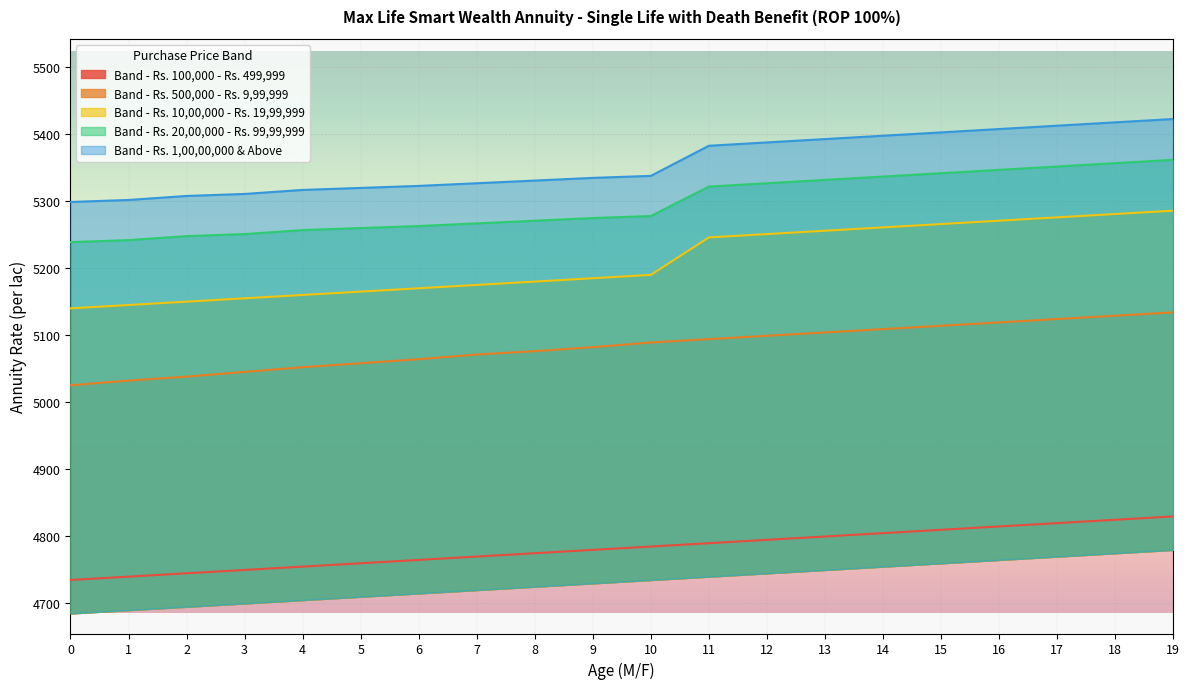

Reading left to right, list all the values displayed in this chart.

Band - Rs. 100,000 - Rs. 499,999: 0=4734	1=4739	2=4744	3=4749	4=4754	5=4759	6=4764	7=4769	8=4774	9=4779	10=4784	11=4789	12=4794	13=4799	14=4804	15=4809	16=4814	17=4819	18=4824	19=4829
Band - Rs. 500,000 - Rs. 9,99,999: 0=5025	1=5032	2=5038	3=5045	4=5052	5=5058	6=5064	7=5071	8=5076	9=5082	10=5089	11=5094	12=5099	13=5104	14=5109	15=5114	16=5119	17=5124	18=5129	19=5134
Band - Rs. 10,00,000 - Rs. 19,99,999: 0=5140	1=5145	2=5150	3=5155	4=5160	5=5165	6=5170	7=5175	8=5180	9=5185	10=5190	11=5246	12=5251	13=5256	14=5261	15=5266	16=5271	17=5276	18=5281	19=5286
Band - Rs. 20,00,000 - Rs. 99,99,999: 0=5239	1=5242	2=5248	3=5251	4=5257	5=5260	6=5263	7=5267	8=5271	9=5275	10=5278	11=5322	12=5327	13=5332	14=5337	15=5342	16=5347	17=5352	18=5357	19=5362
Band - Rs. 1,00,00,000 & Above: 0=5299	1=5302	2=5308	3=5311	4=5317	5=5320	6=5323	7=5327	8=5331	9=5335	10=5338	11=5383	12=5388	13=5393	14=5398	15=5403	16=5408	17=5413	18=5418	19=5423